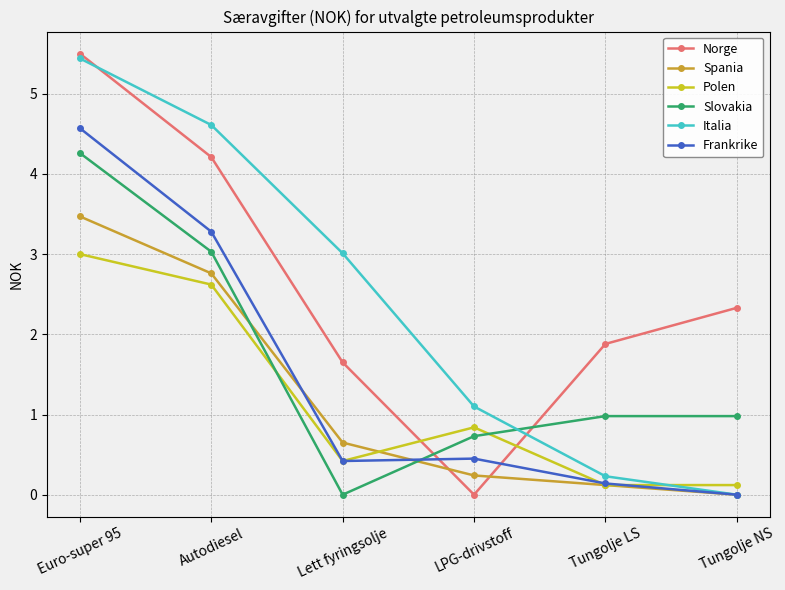

Rank the series by their maximum value, from lowest to highest.

Polen, Spania, Slovakia, Frankrike, Italia, Norge